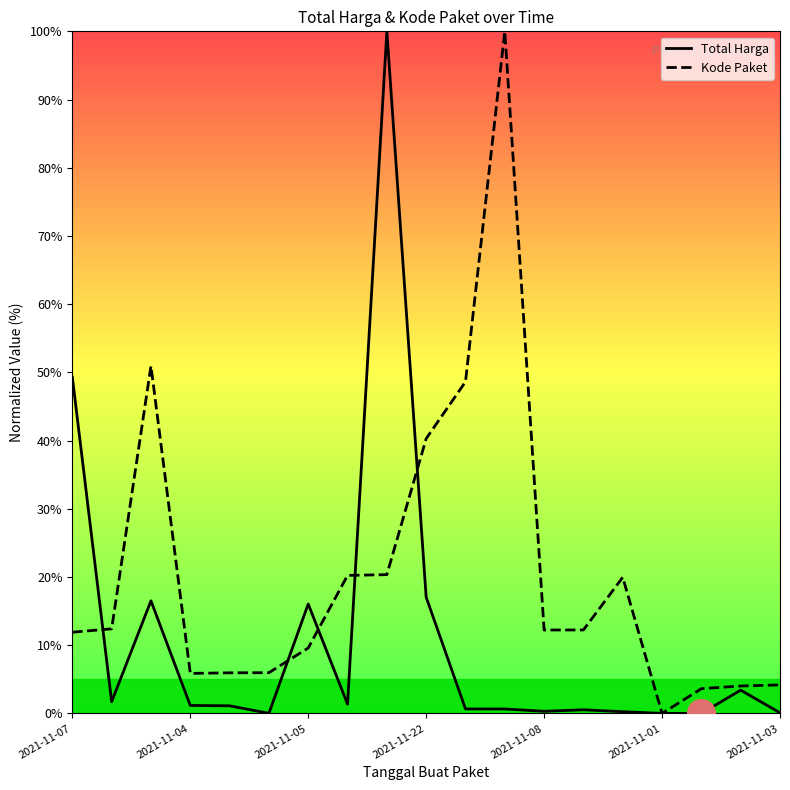

Which series has the largest total across all categories?

Kode Paket